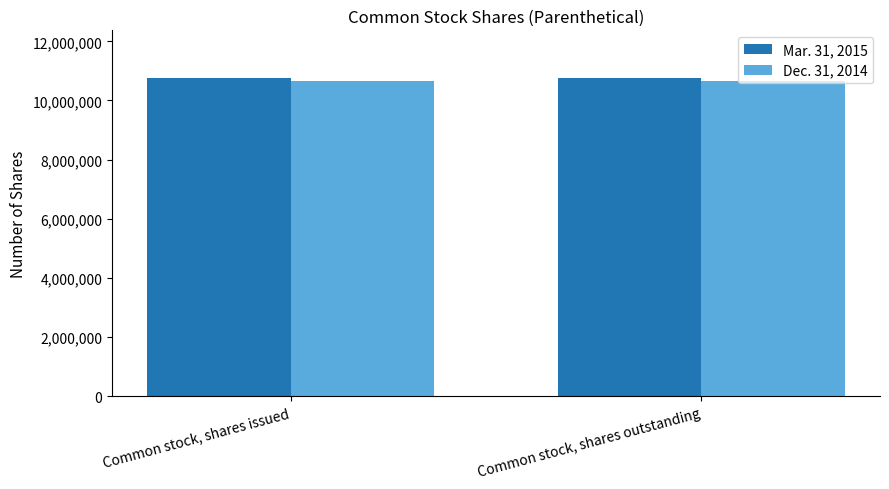

What is the minimum value for Mar. 31, 2015?

10757666